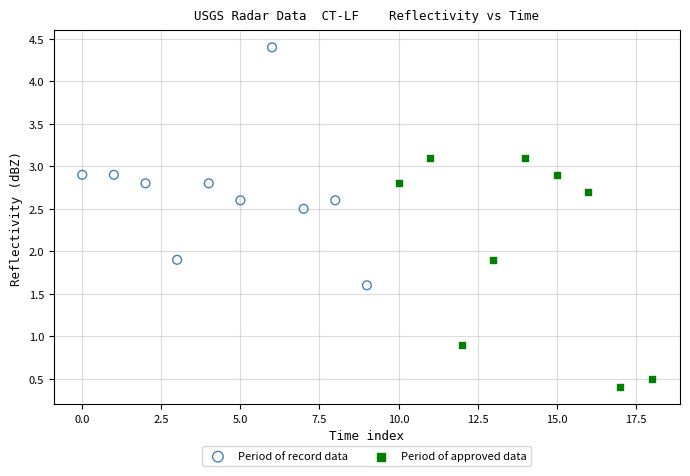

Which series reaches the minimum Y coordinate?

Period of approved data